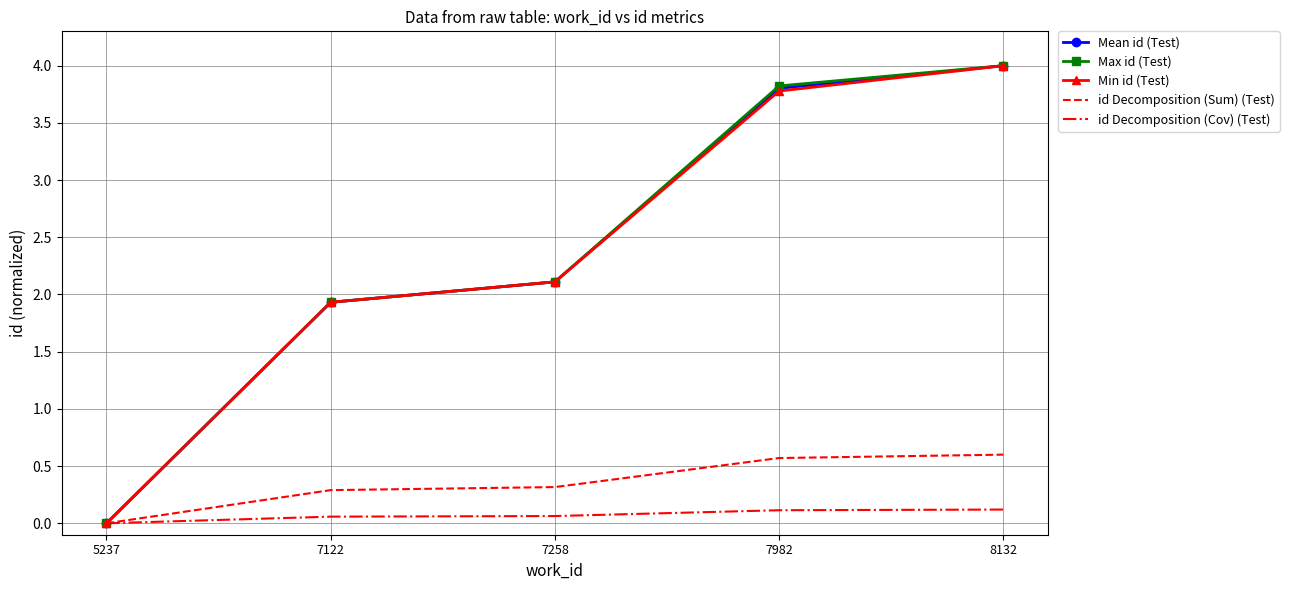

True or false: id Decomposition (Sum) (Test) has a value of 0.3 at 7122.

True